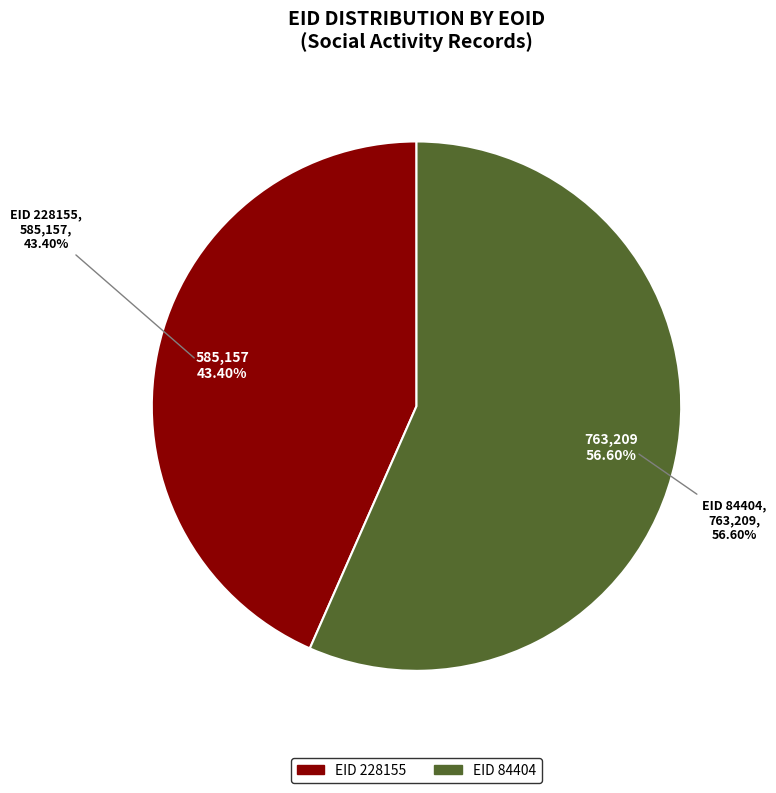

How many segments does this pie chart have?

2